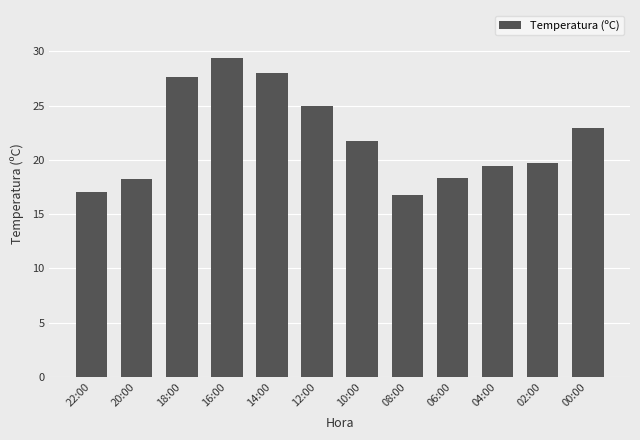

The chart shows a value of 26.9 at 02:00. True or false?

False